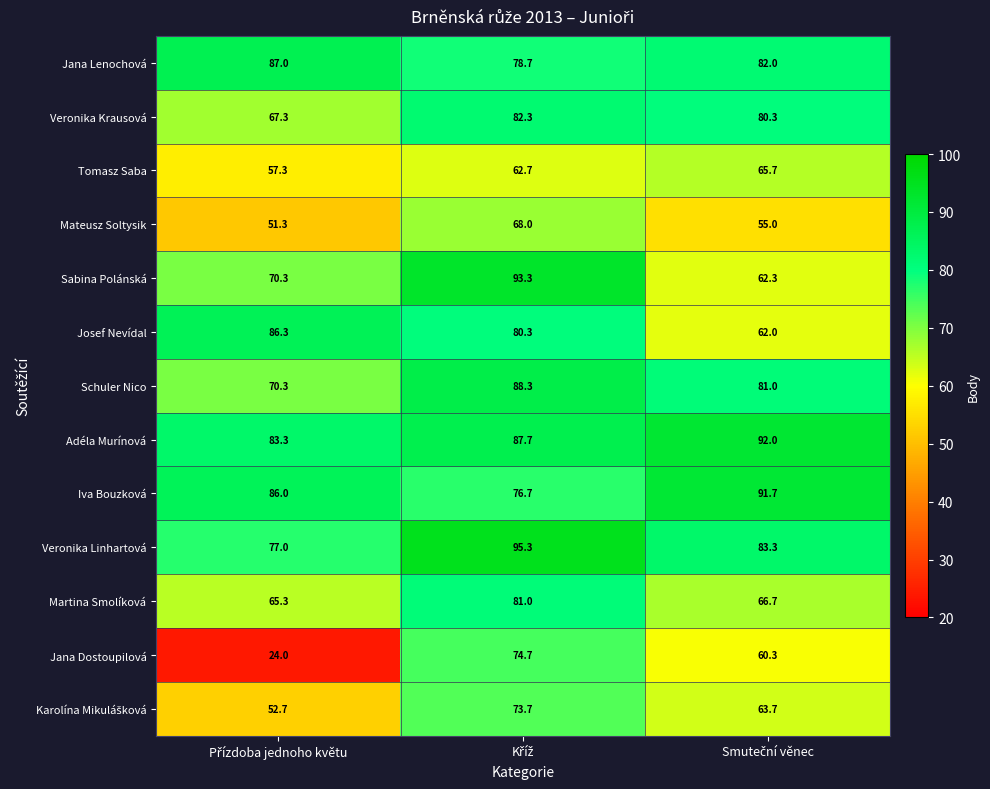

Which series has the largest range (max minus min)?

Jana Dostoupilová